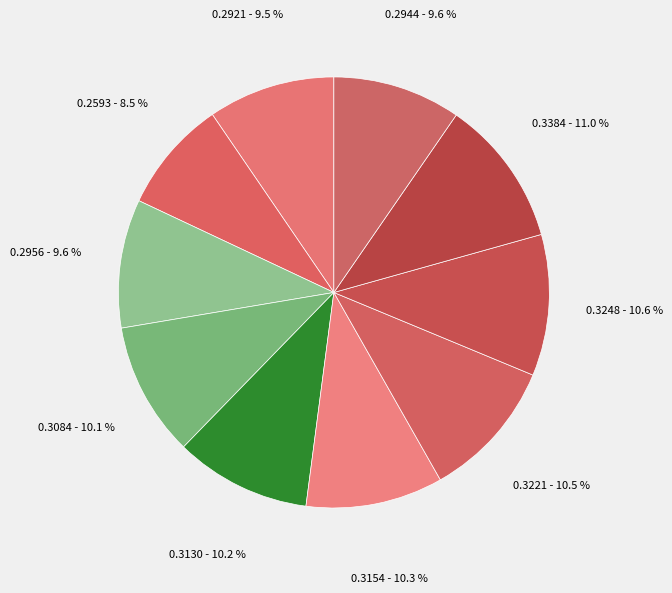

How many slices are in this pie chart?

10